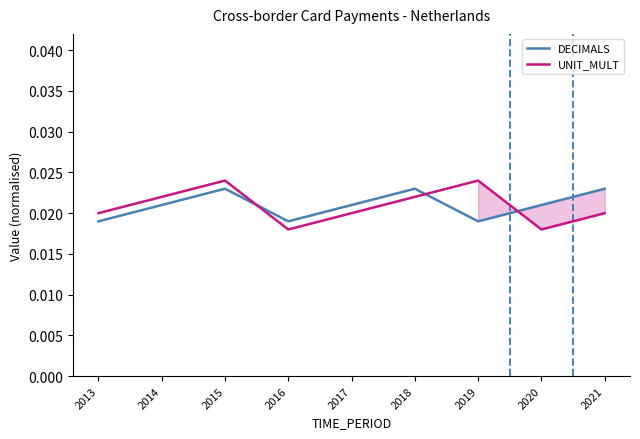

At which category does DECIMALS reach its first local valley?

2016